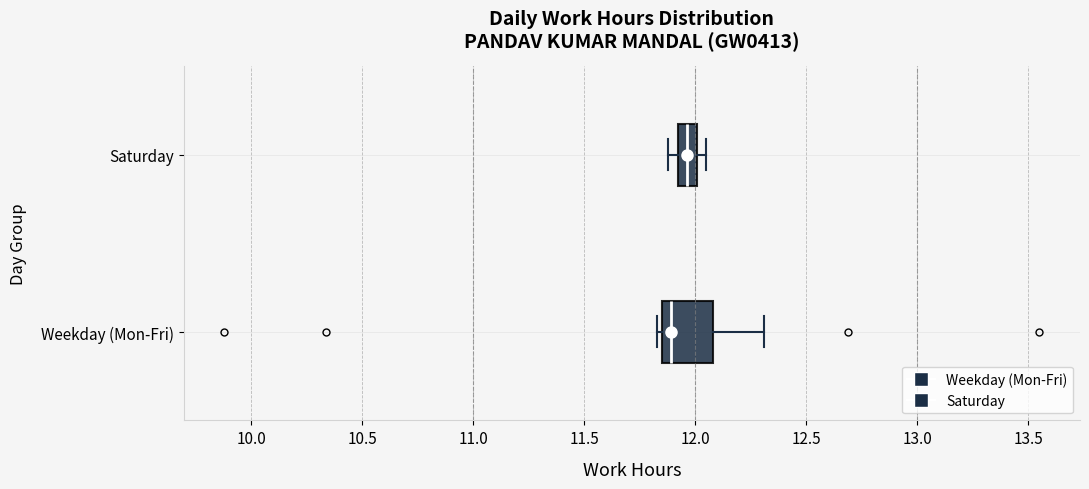

Which box is the widest, from its left edge to its right edge?

Weekday (Mon-Fri)